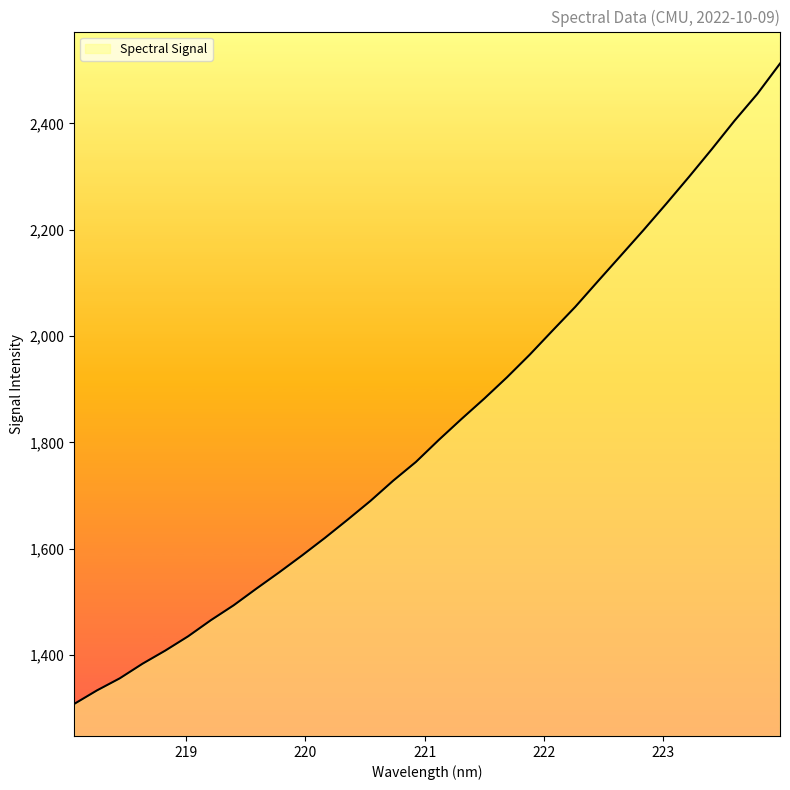

What is the difference between the maximum and minimum values?

1204.3